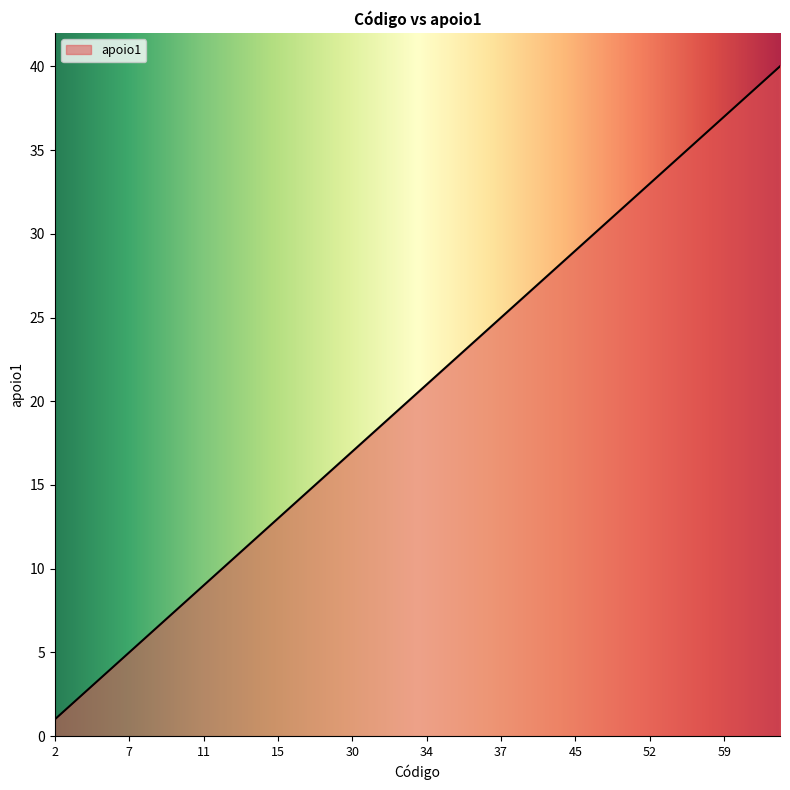

Does the chart have visible grid lines?

No